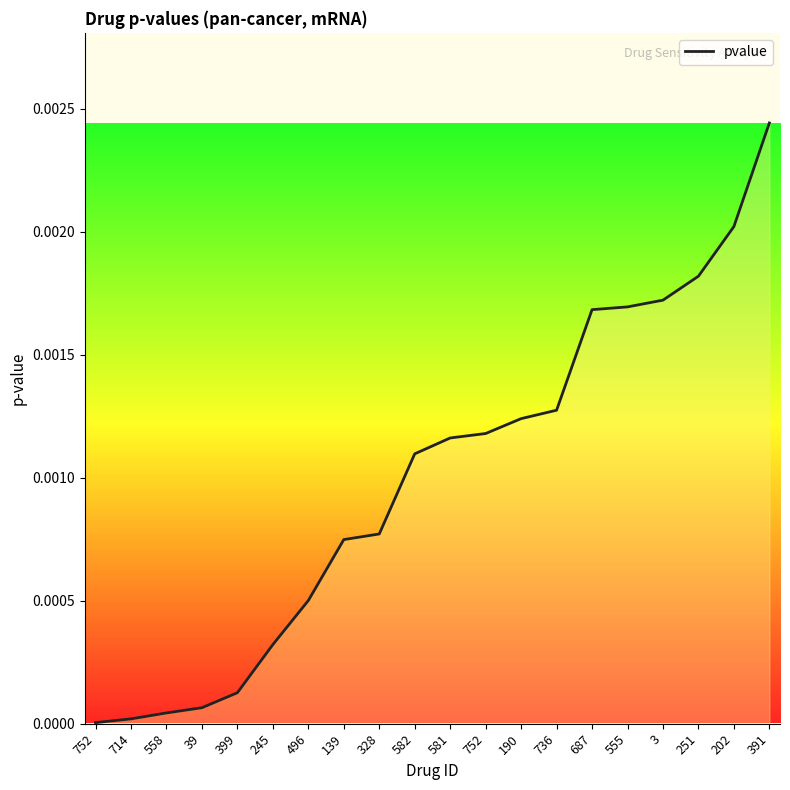

Is this an area chart (filled region under the line)?

Yes